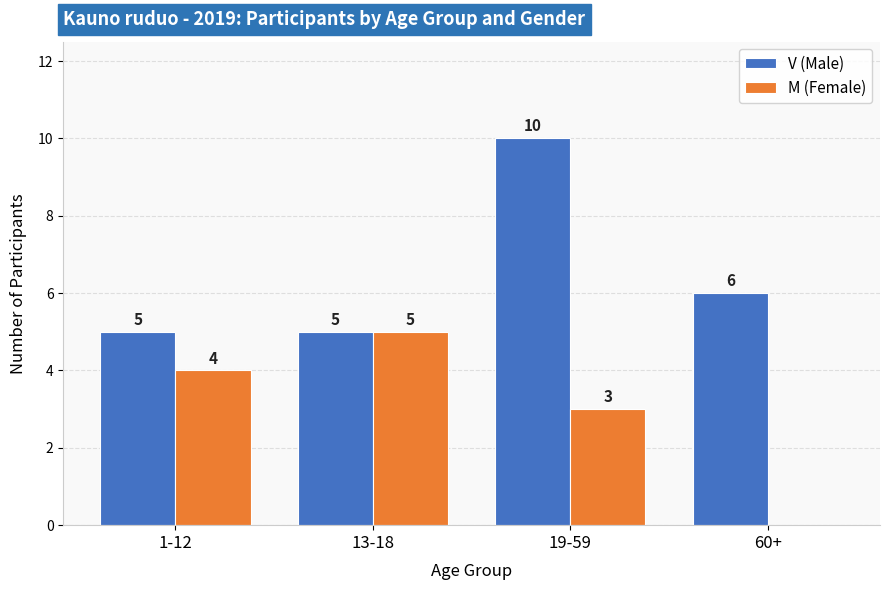

How many M (Female) values are between 3 and 5?

3